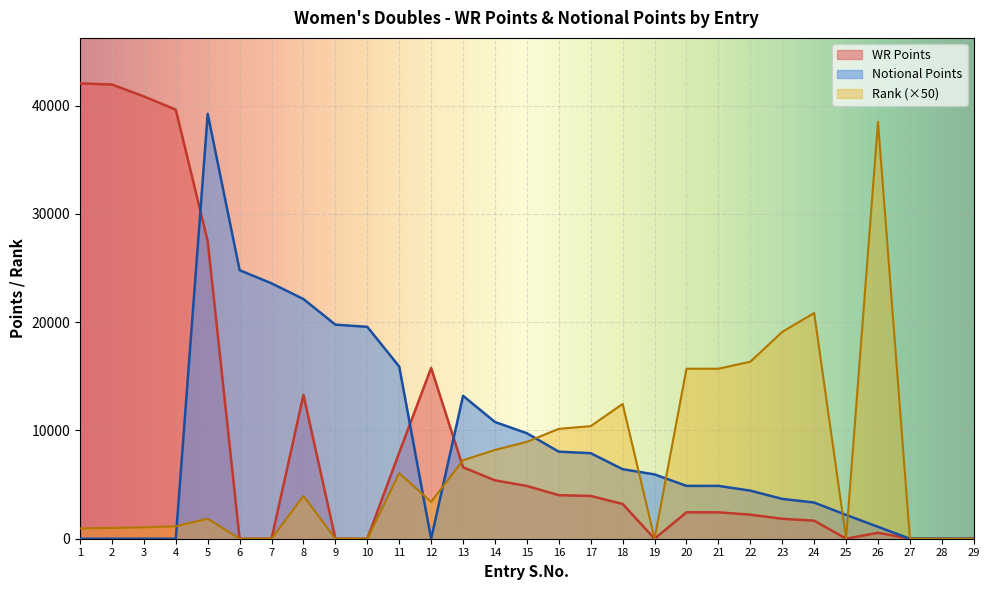

What is the difference between the maximum and minimum values in the Rank series?

38500